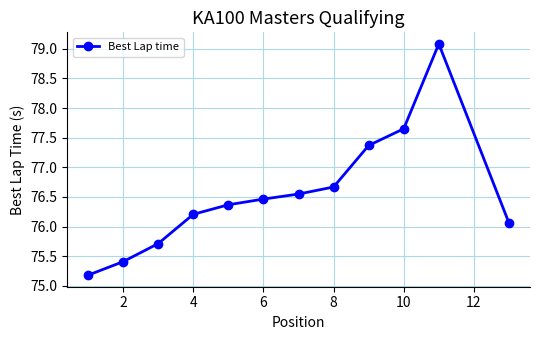

What is the sum of all values?

918.7